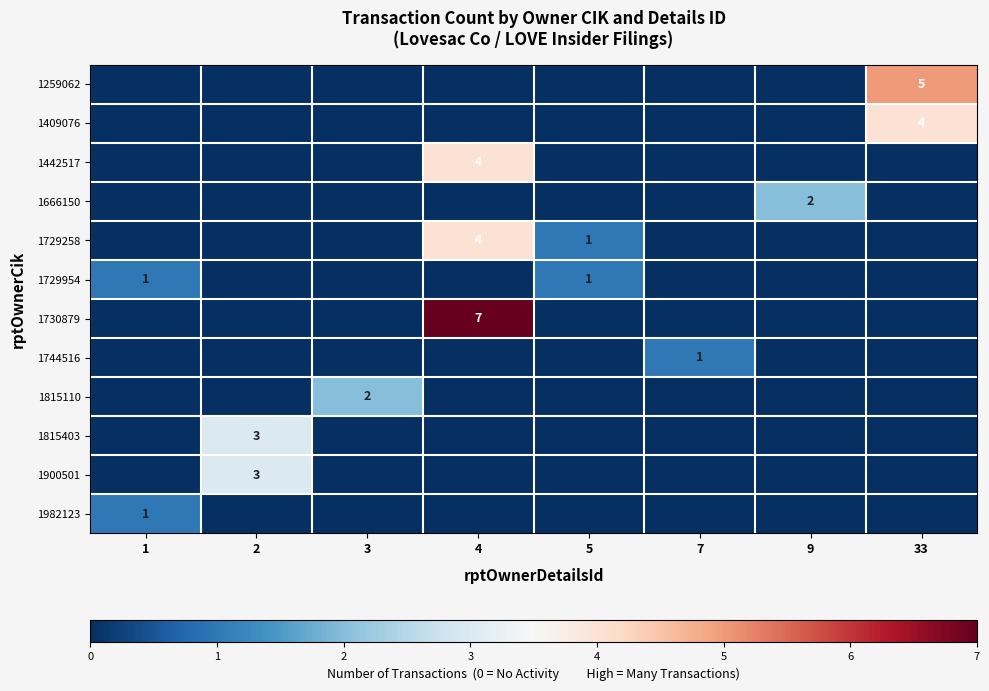

What is the spread (max minus min) of values at 2?

3